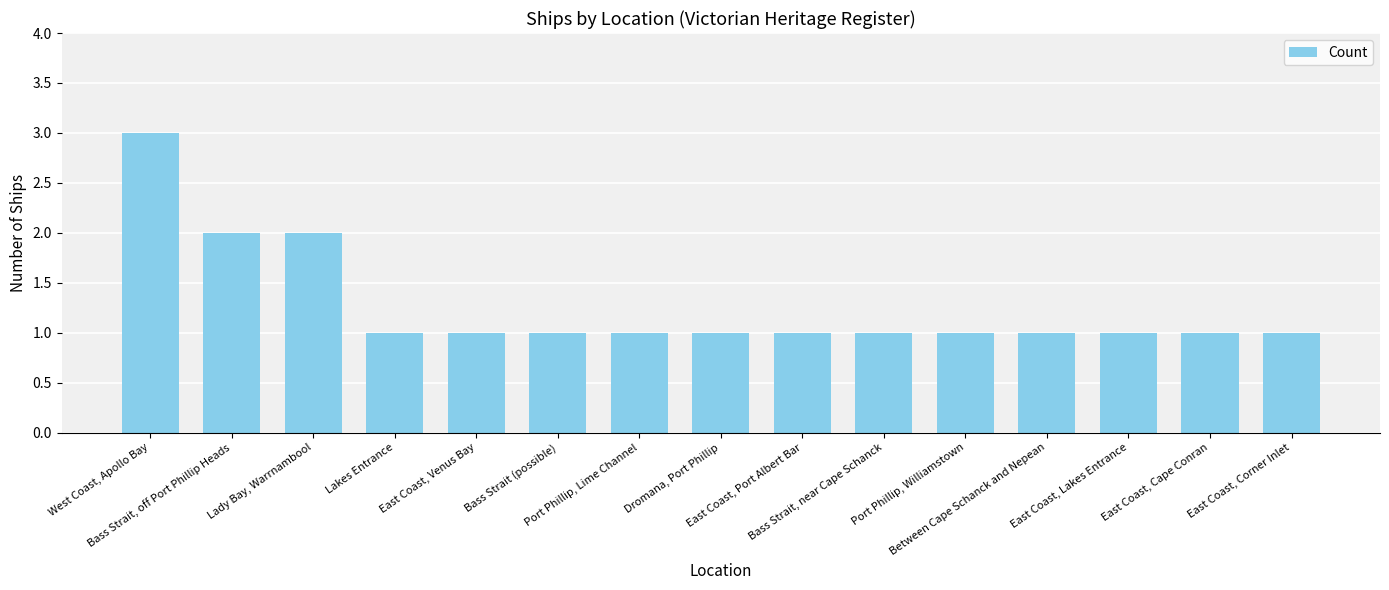

How many bars are there in total?

15